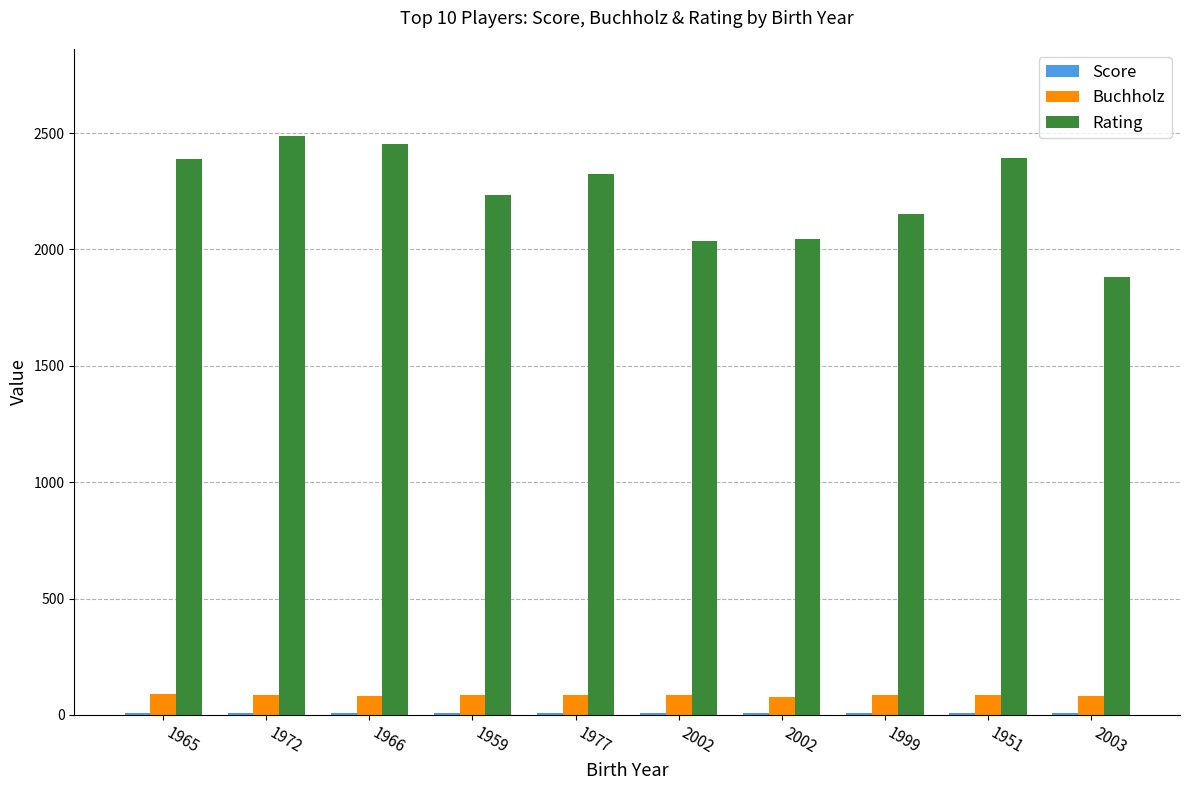

Rank the series by their maximum value, from lowest to highest.

Score, Buchholz, Rating